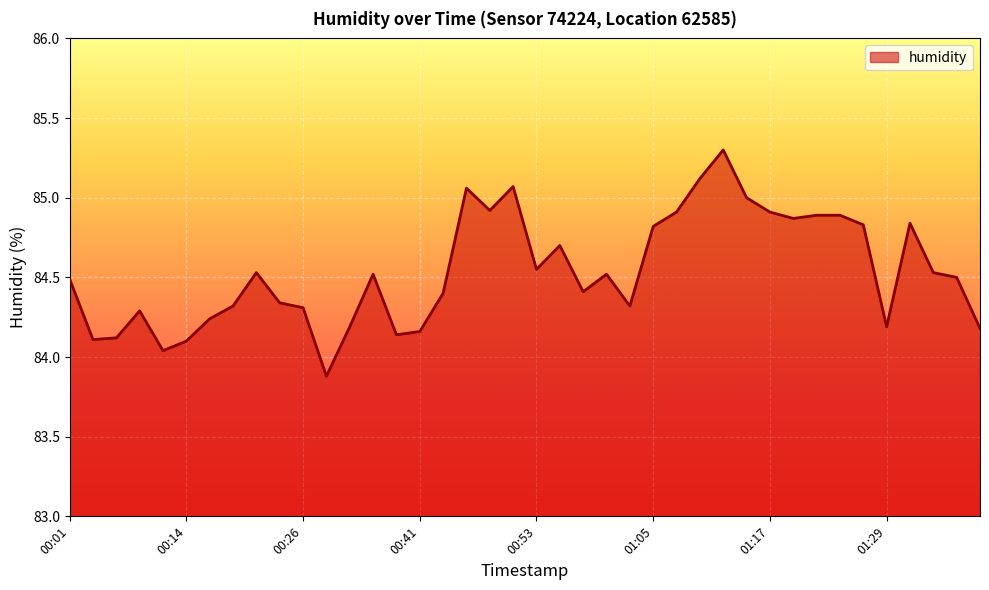

What is the sum of all values?

3381.5